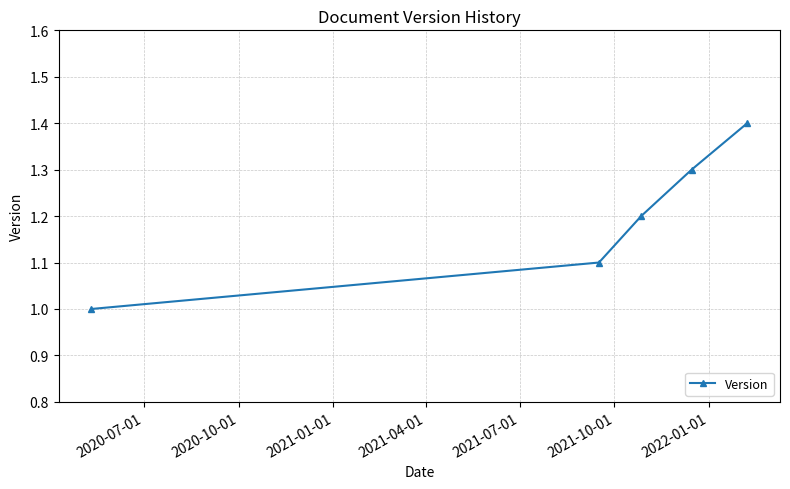

Reading left to right, extract all data points from this chart.

1.0	1.1	1.2	1.3	1.4